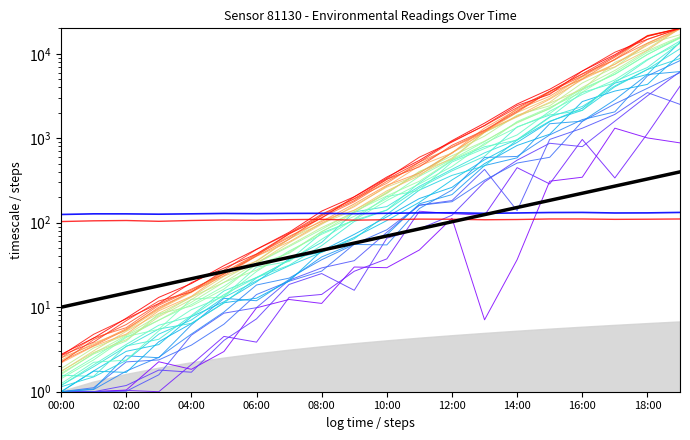

The value of temperature at 08:00 is 109.7. True or false?

True